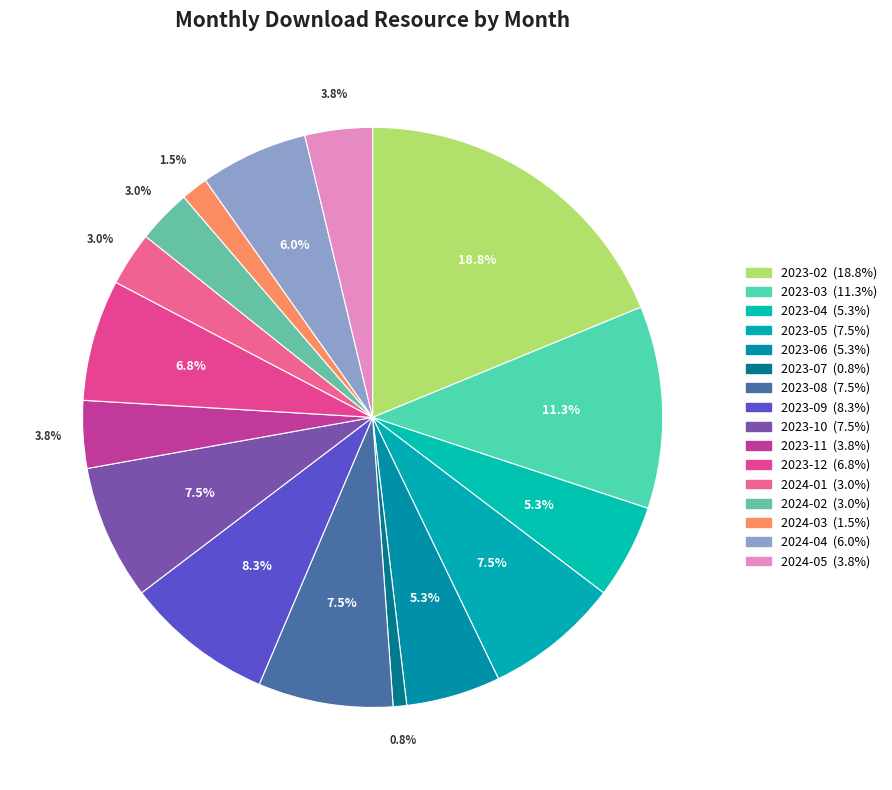

How many segments does this pie chart have?

16